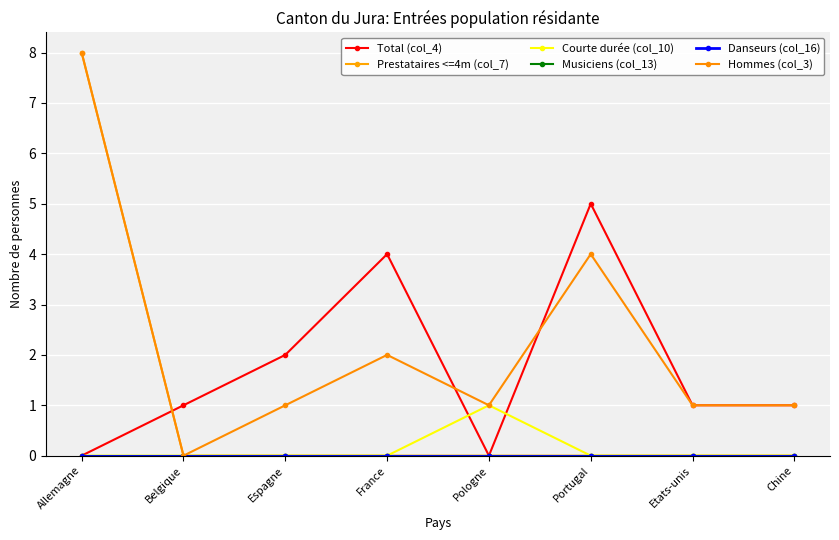

At which label does Danseurs (col_16) reach its peak?

Allemagne